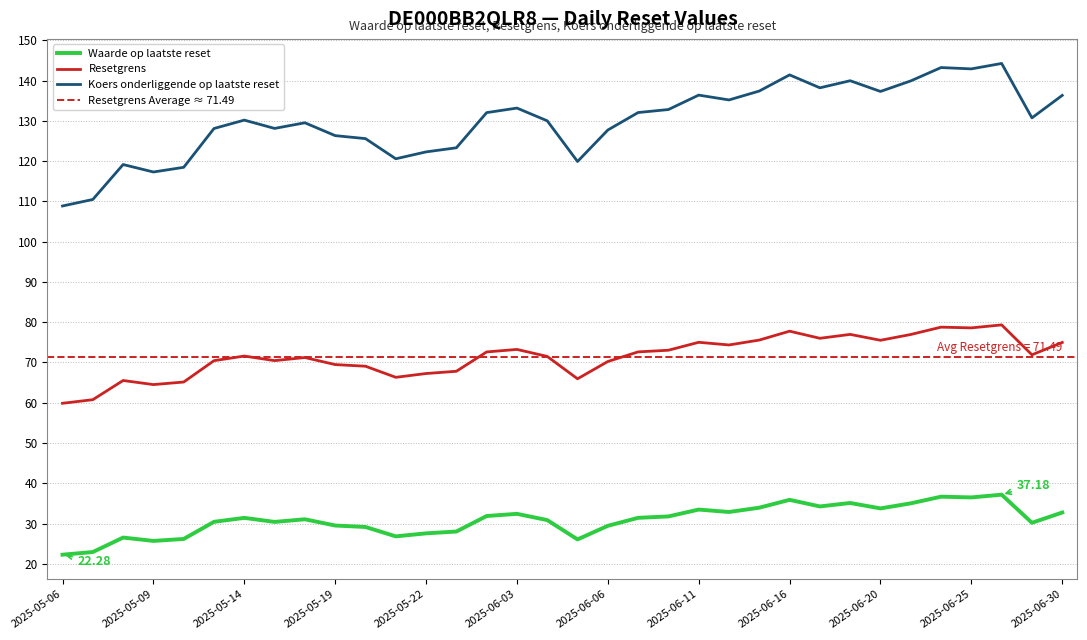

Which category has the lowest value across all series?

2025-05-06